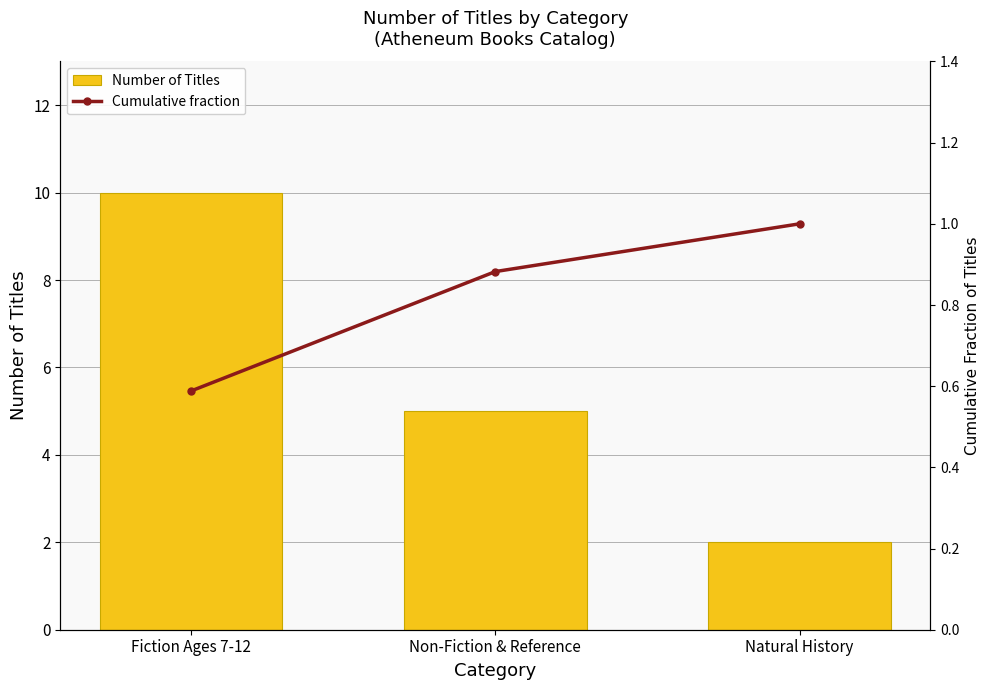

Does the chart contain any negative values?

No